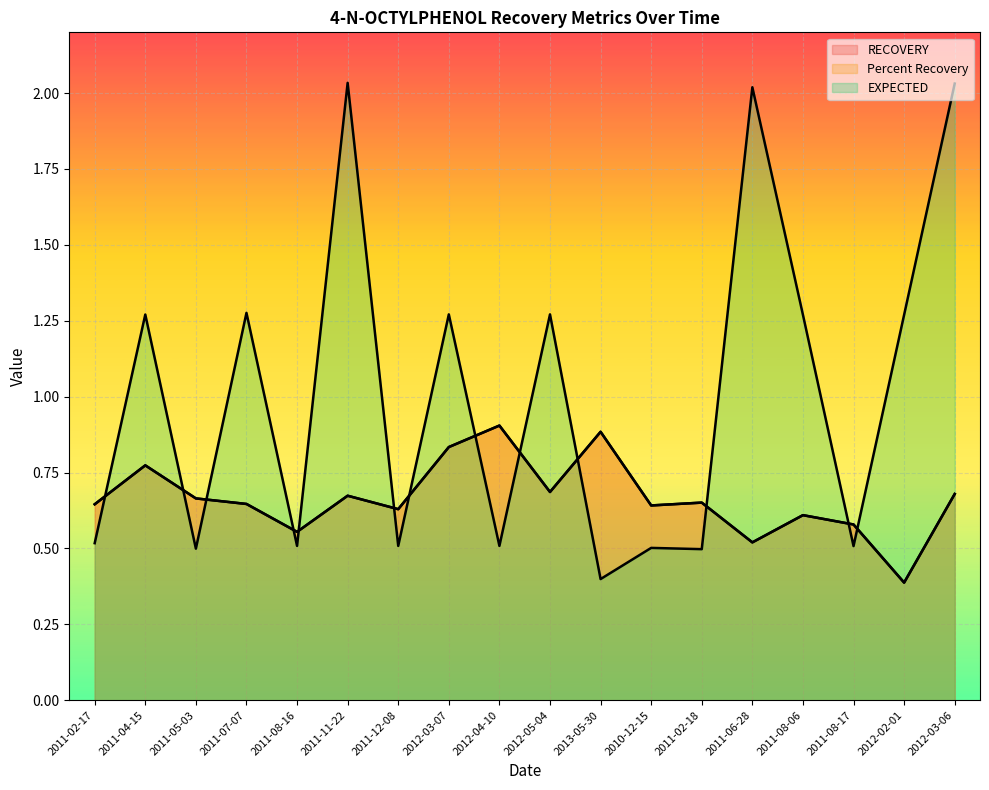

How many distinct data groups are displayed?

3